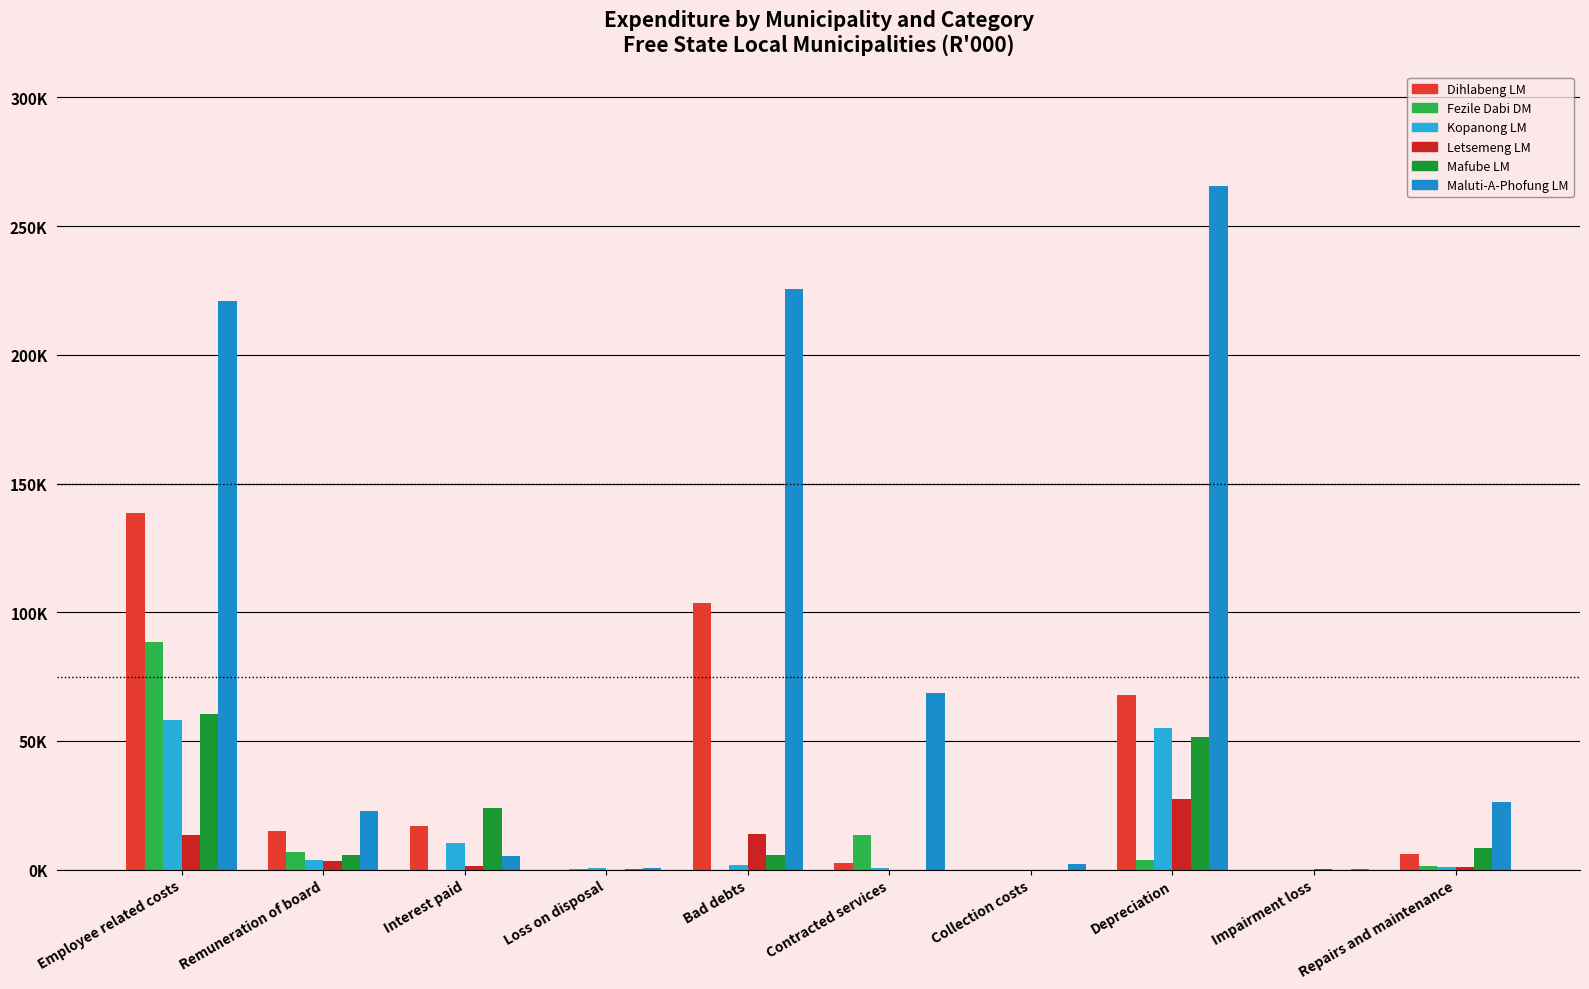

True or false: Kopanong LM has a value of 1298 at Remuneration of board.

False